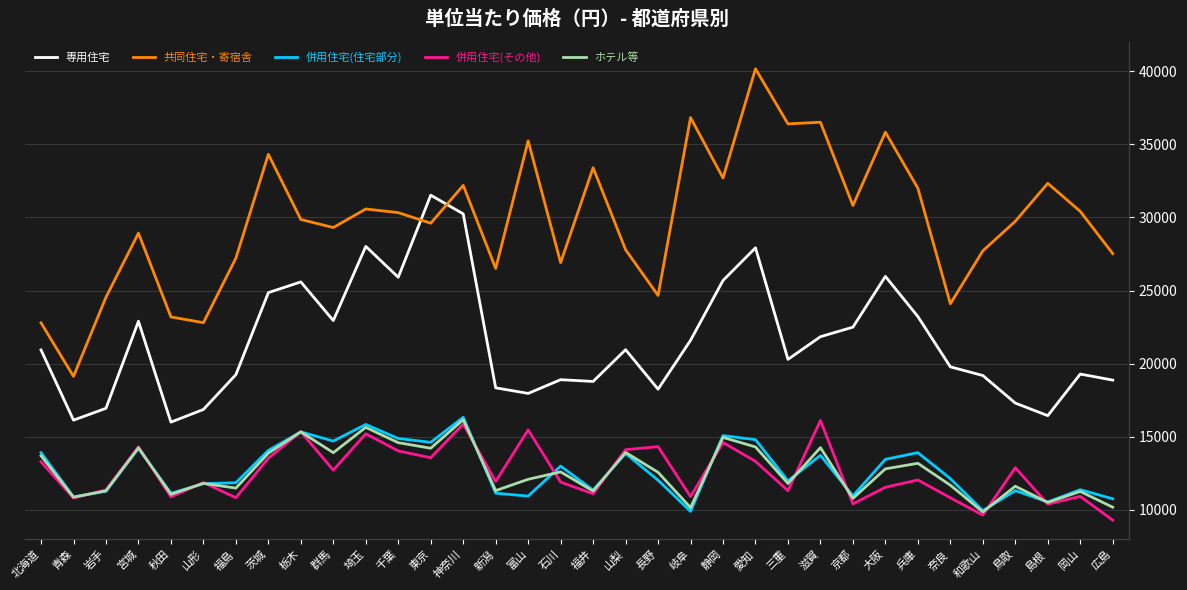

What is the minimum value for ホテル等?

9864